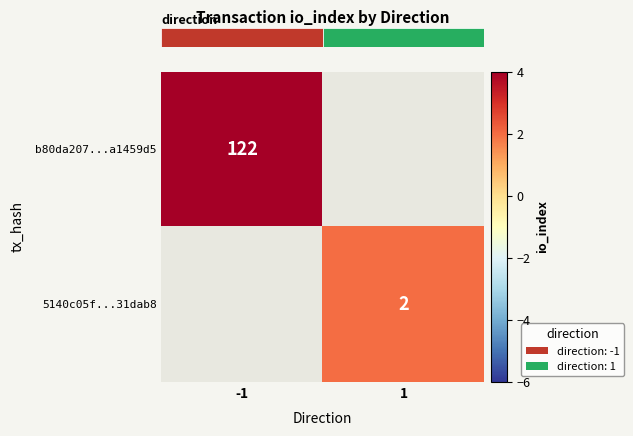

Count the number of data series in this chart.

2